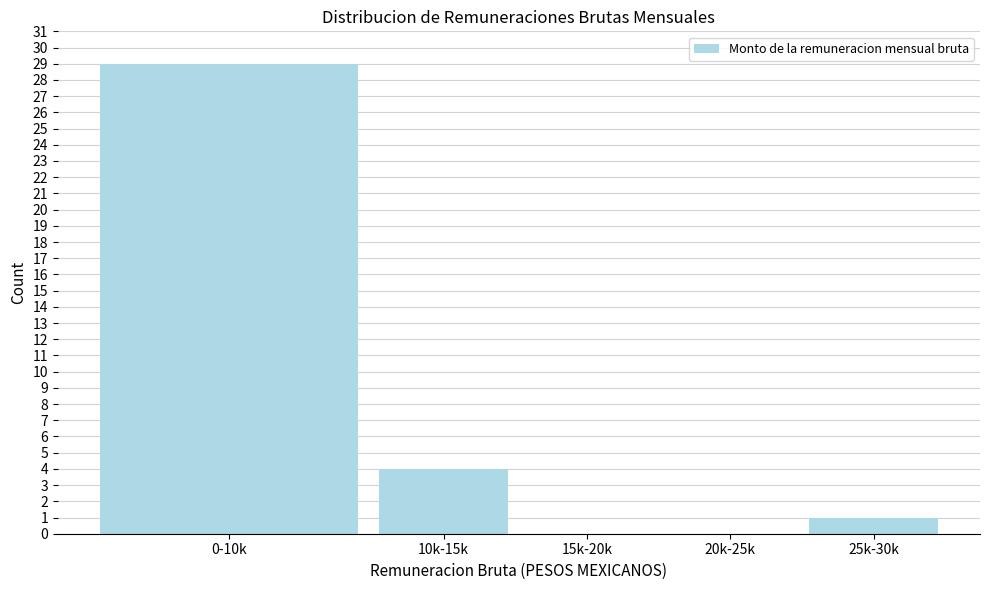

Reading right to left, transcribe all the data shown in this chart.

25k-30k=1	20k-25k=0	15k-20k=0	10k-15k=4	0-10k=29